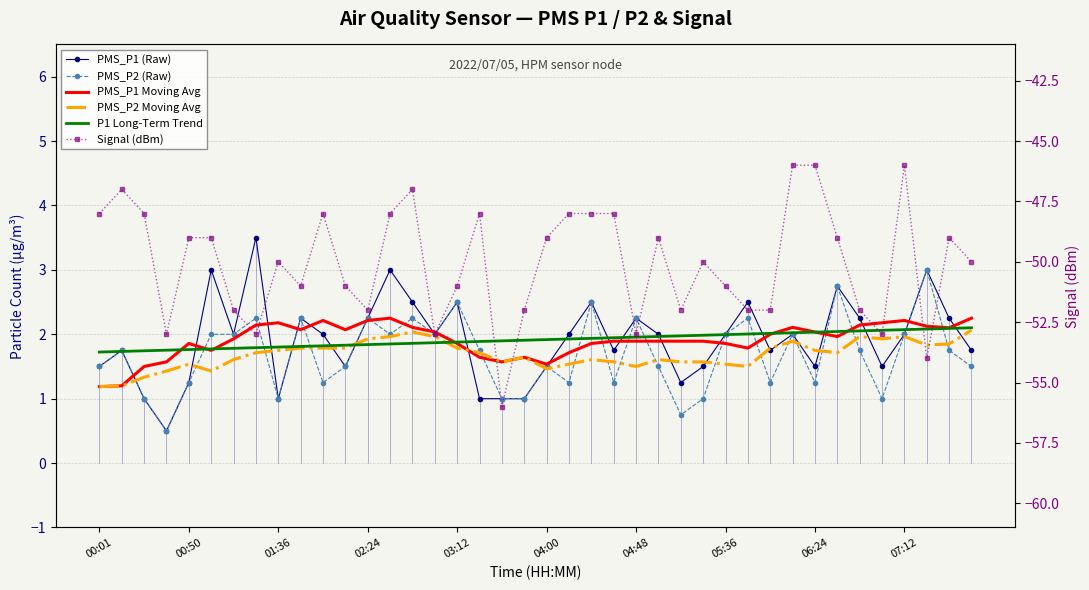

What is the sum of the PMS_P2 (Raw) values at 32 and 14?

3.5